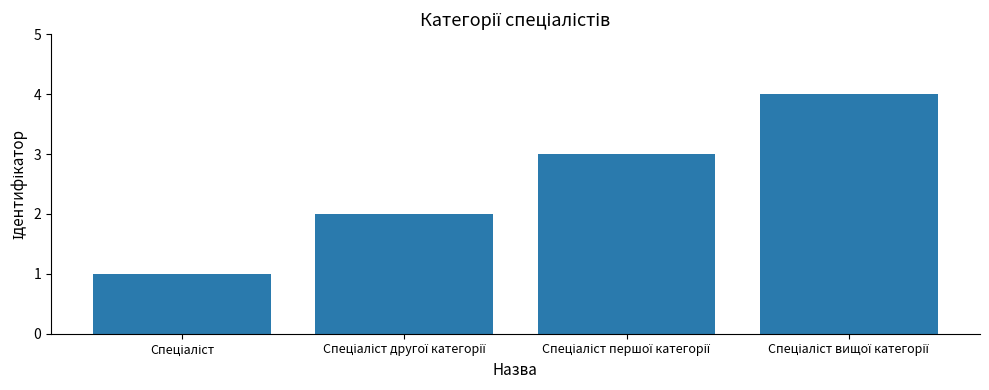

How many distinct data groups are displayed?

1